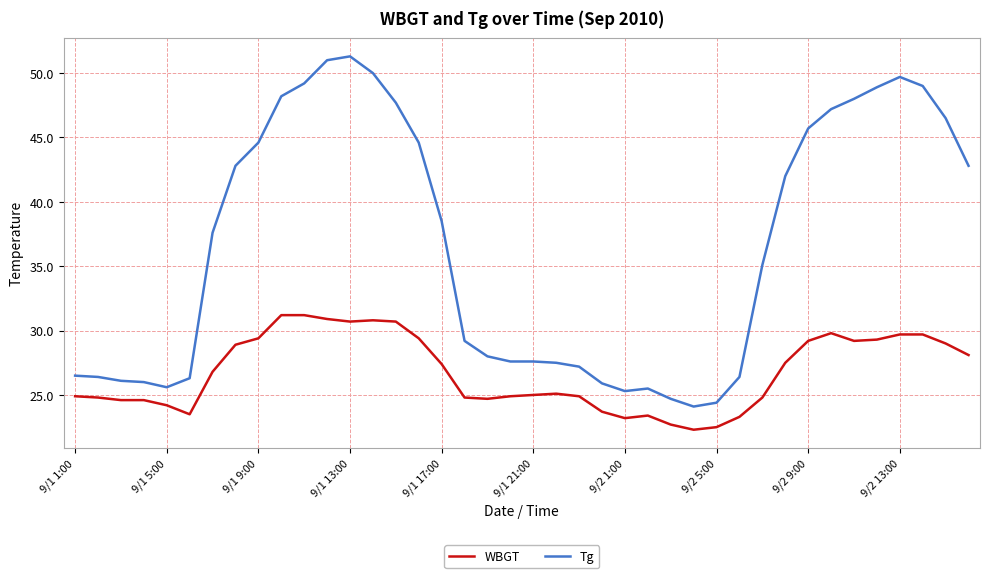

Which series has the largest total across all categories?

Tg